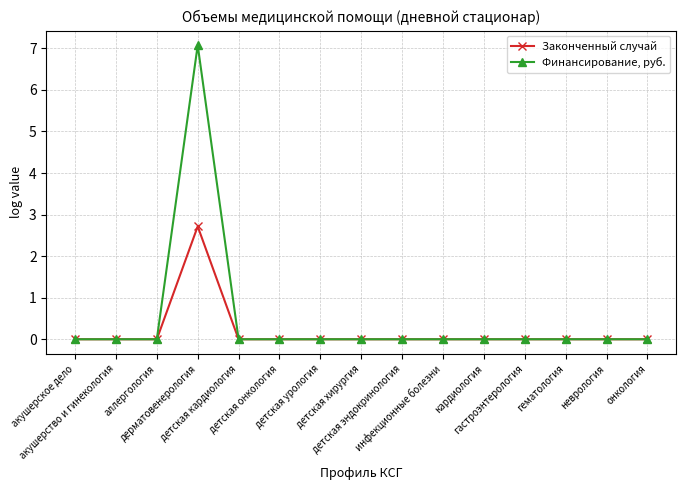

How many distinct data groups are displayed?

2